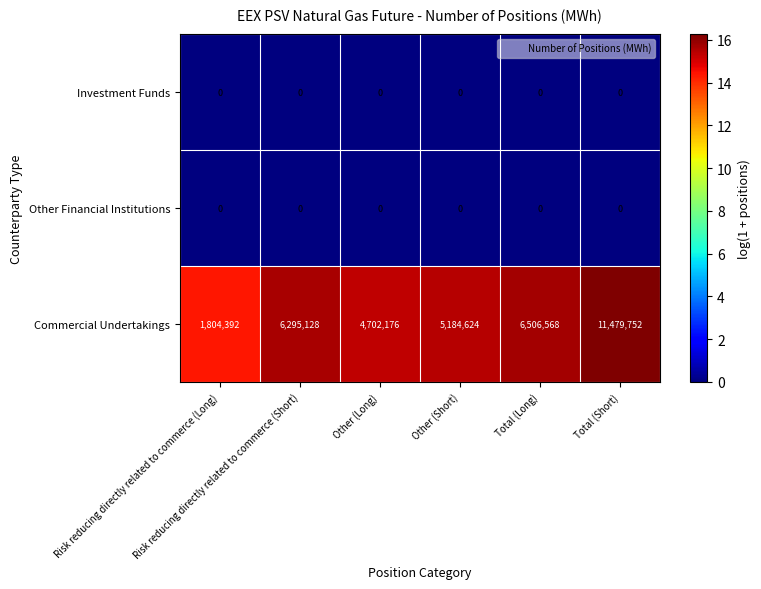

What is the difference between the highest and lowest values at Risk reducing directly related to commerce (Long)?

1804392